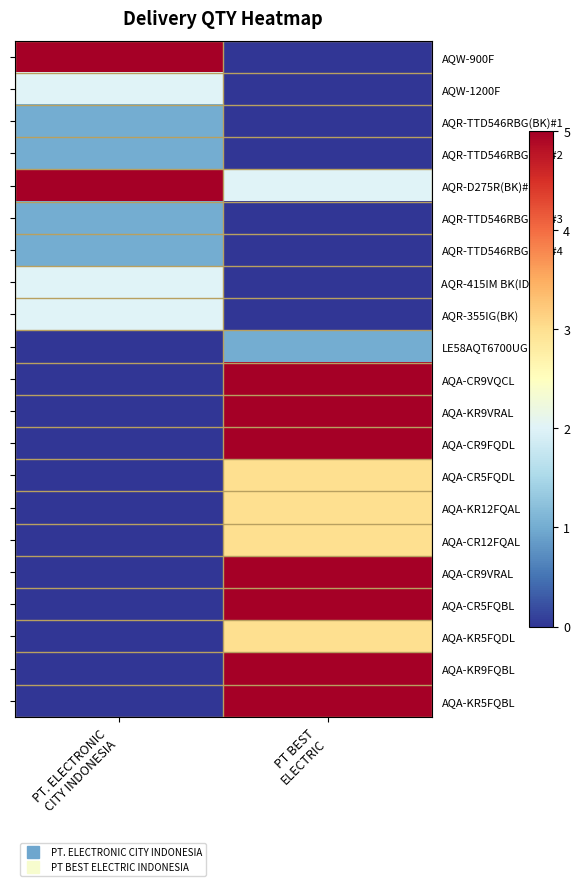

How many series are shown in this chart?

21